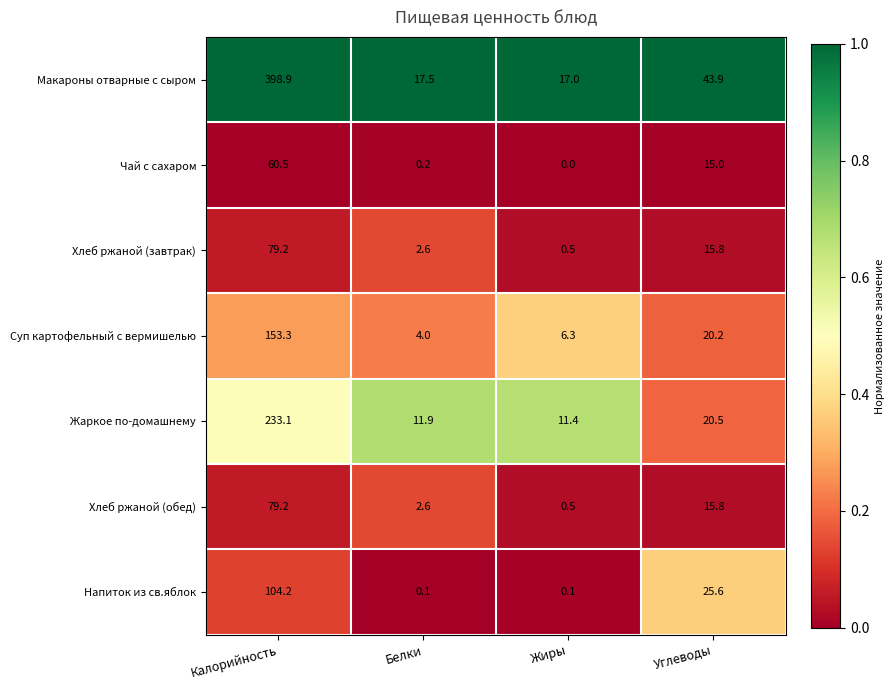

What is the difference between the Напиток из св.яблок values at Жиры and Калорийность?

104.1